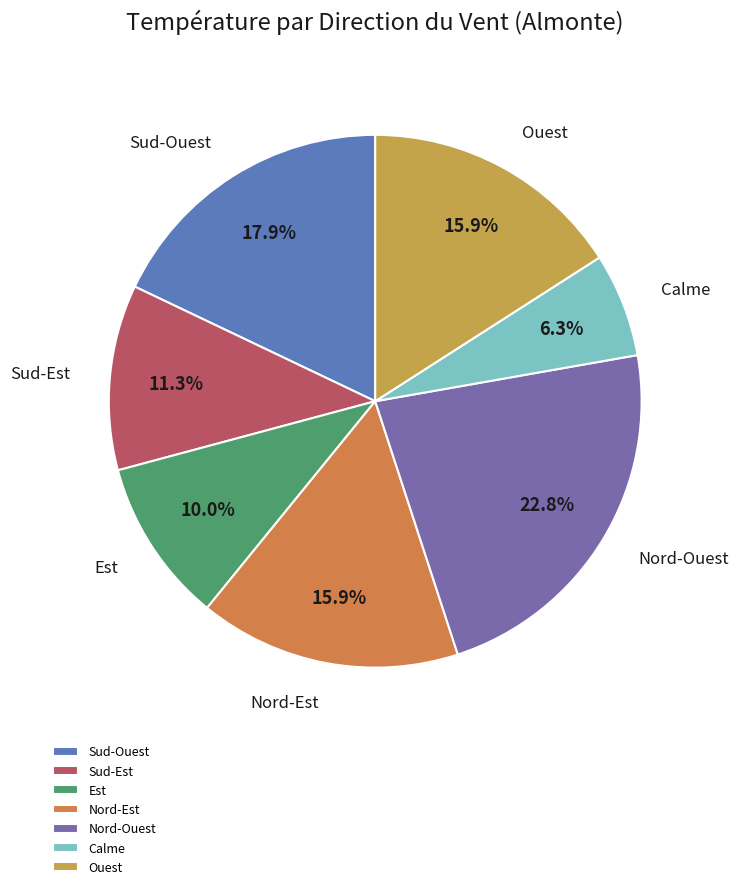

Which slice is the smallest?

Calme